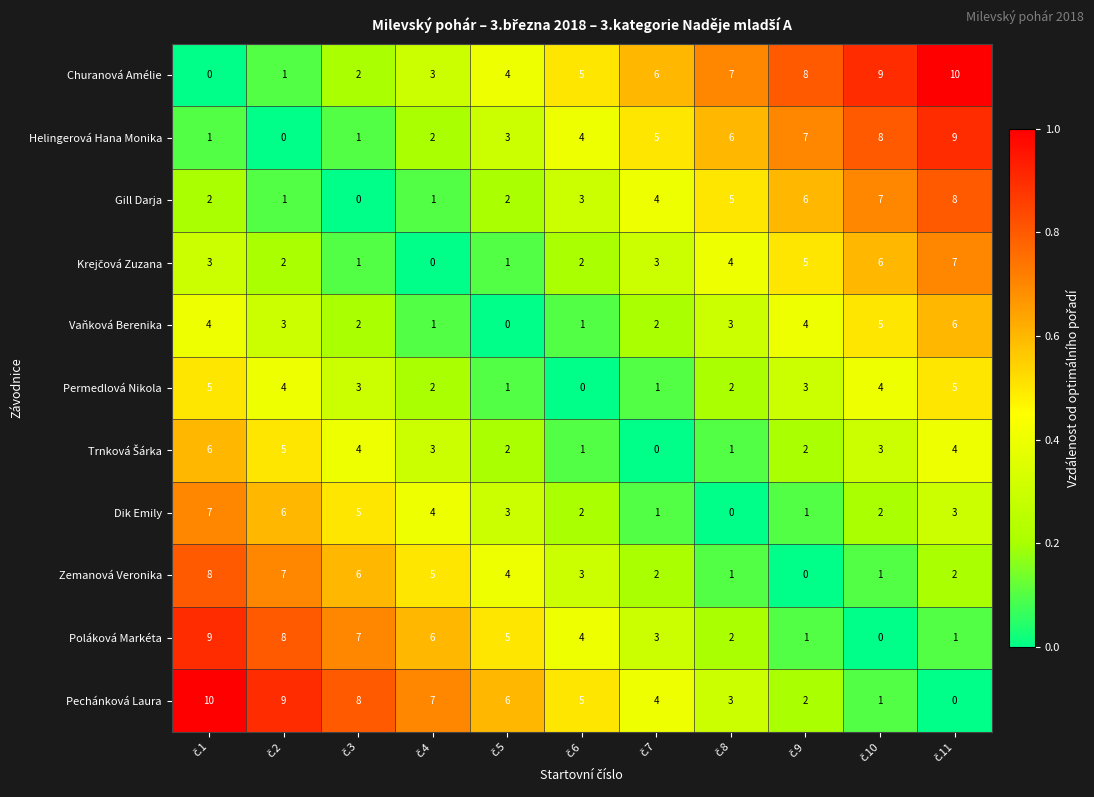

What is the greatest value displayed?

10